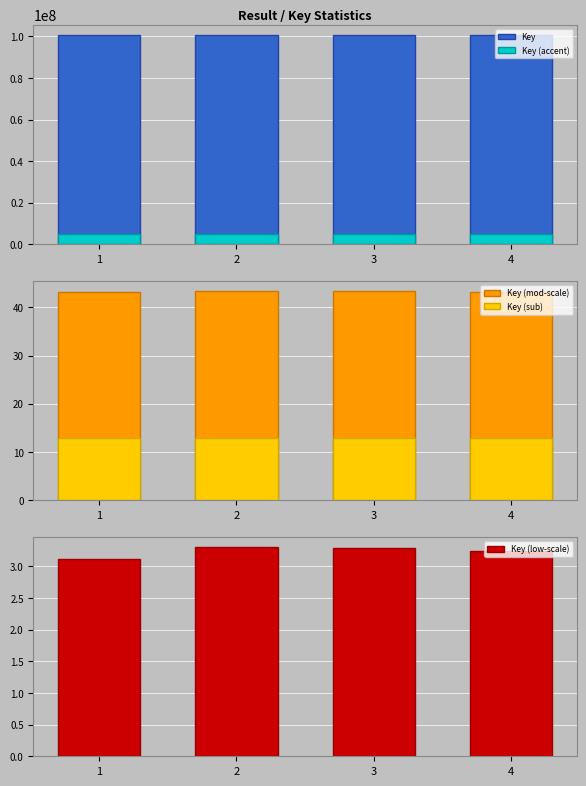

What is the value of the Key bar at the 2nd from the left?

100433036.0